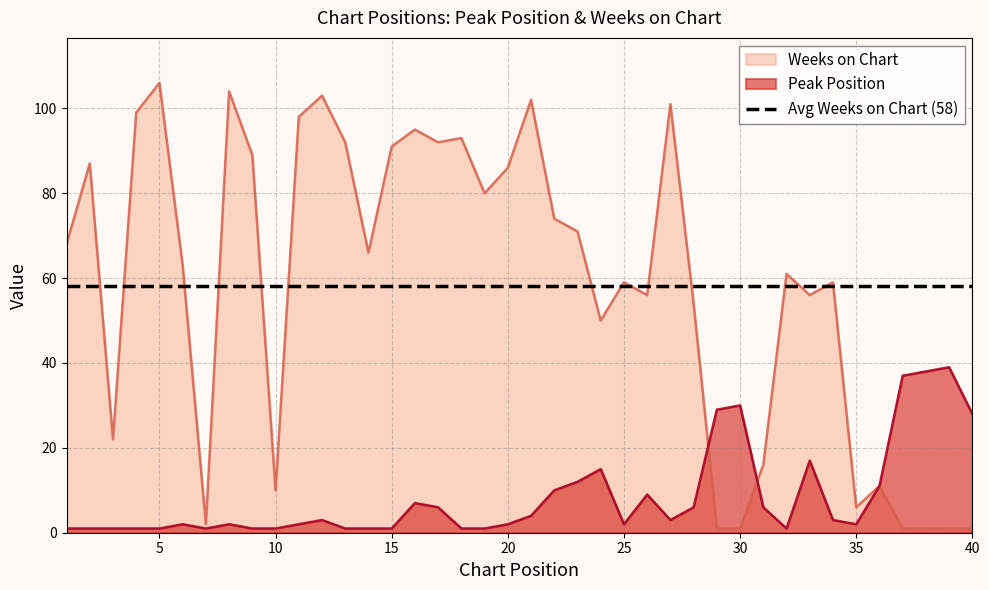

How many intersections are there between Peak Position and Weeks on Chart?

2